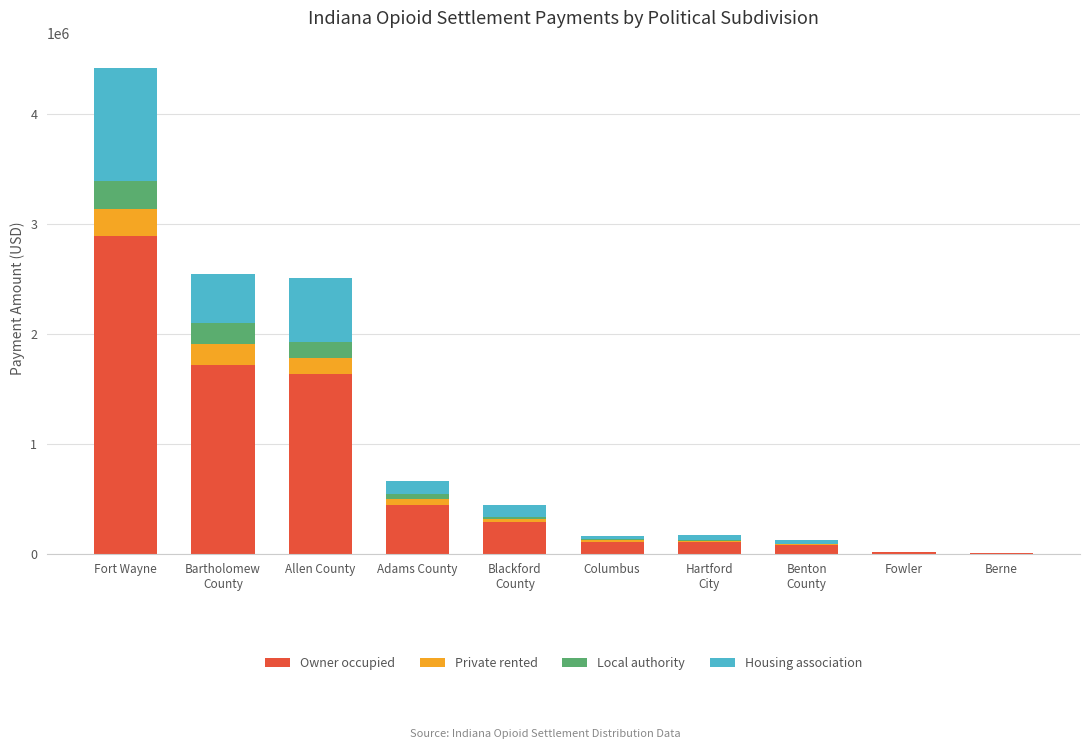

At which category is the sum across all series the highest?

Fort Wayne